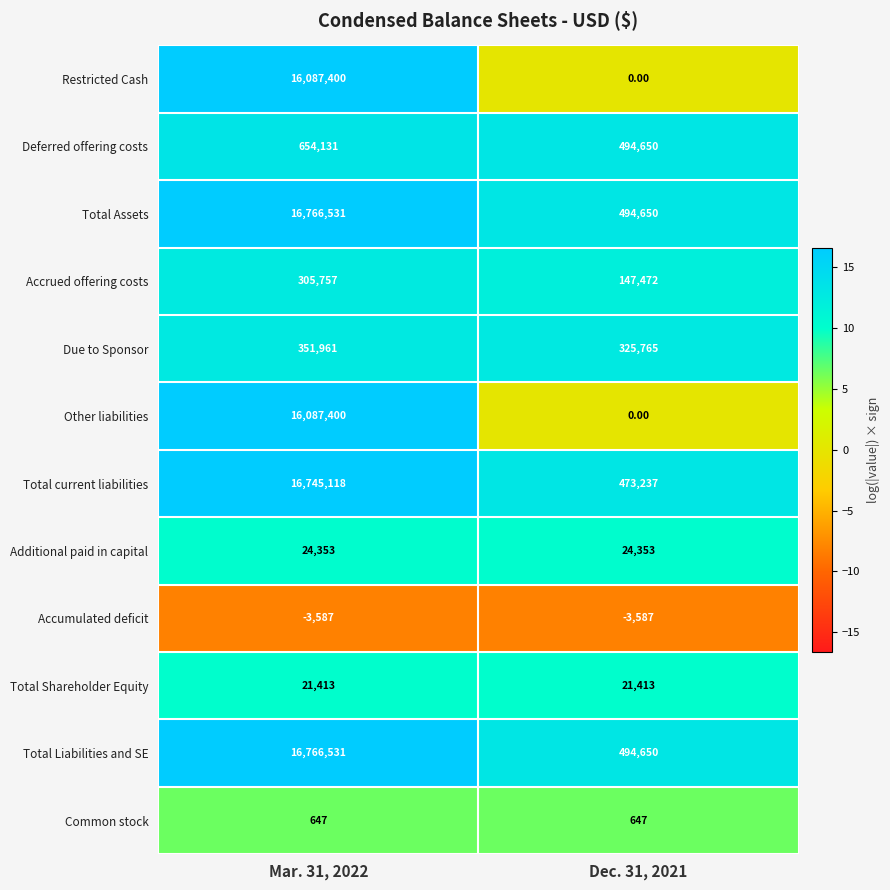

At which category is the sum across all series the highest?

Mar. 31, 2022